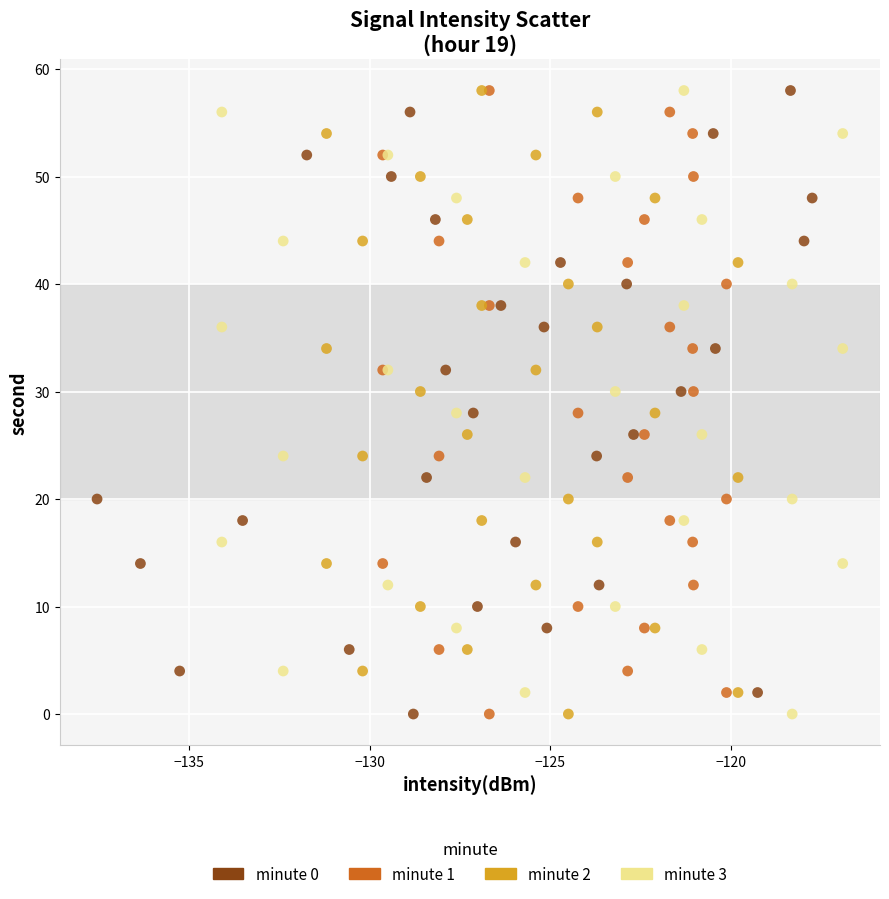

What are all the series names shown in the legend?

minute 0, minute 1, minute 2, minute 3